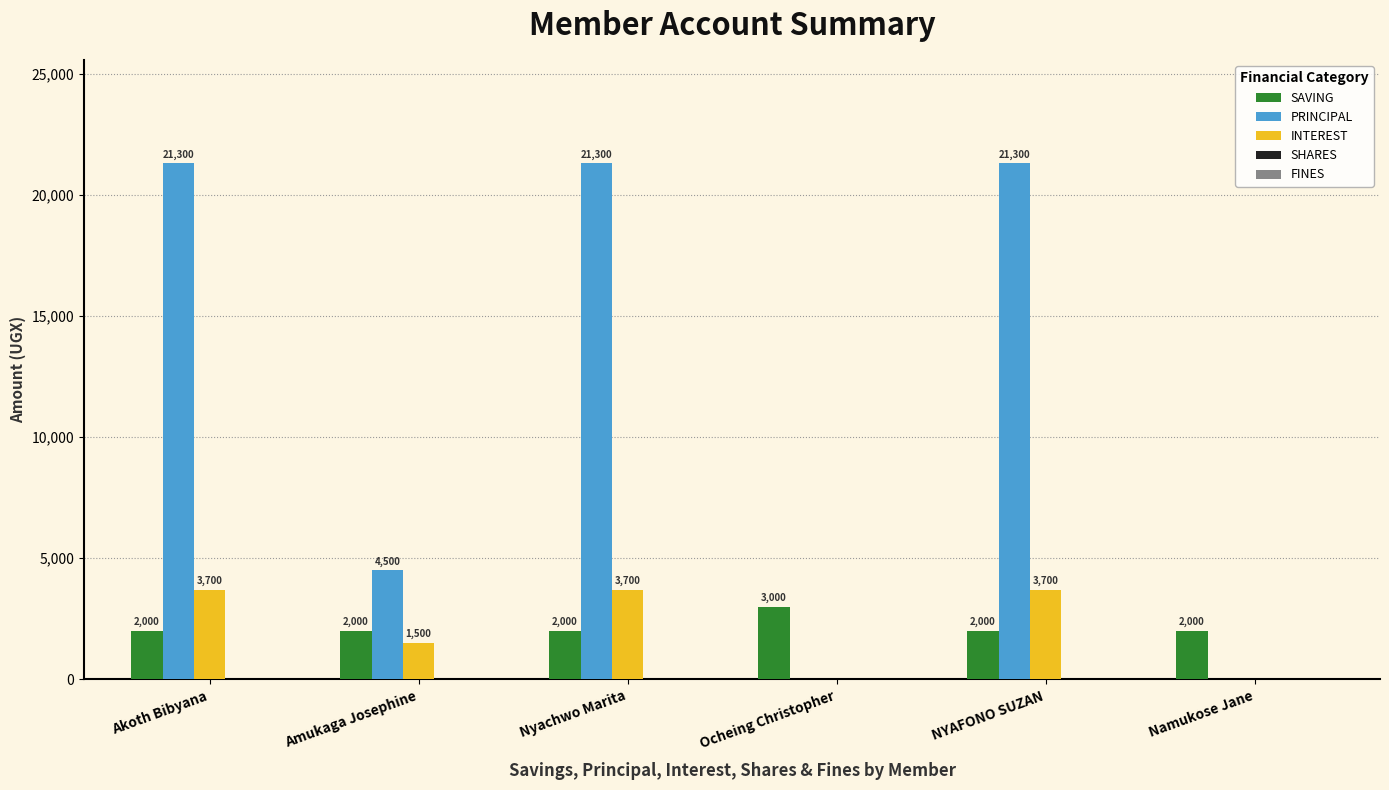

What is the total value across all series at Akoth Bibyana?

27000